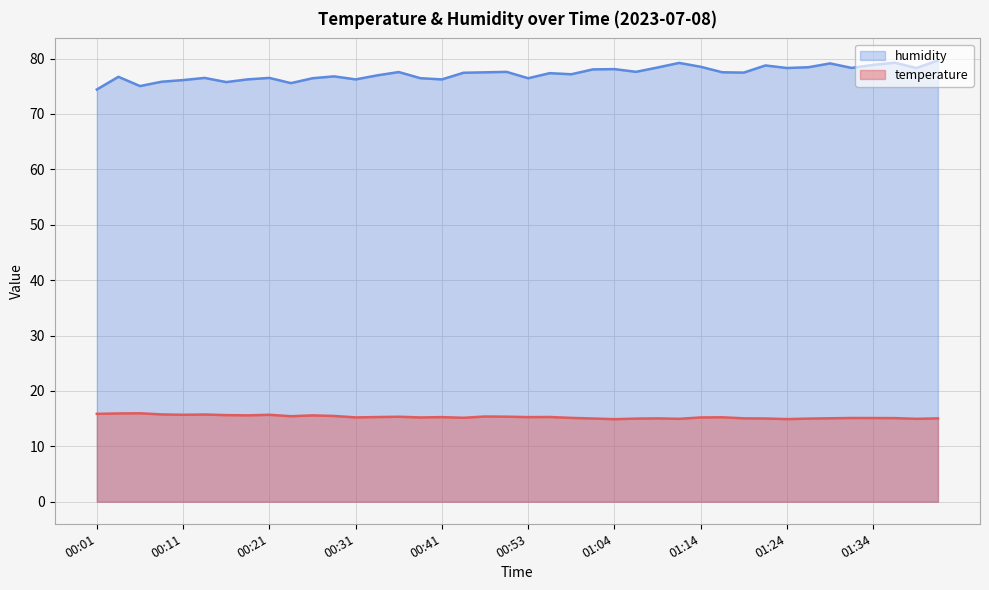

List the series in order of their peak value, lowest first.

temperature, humidity